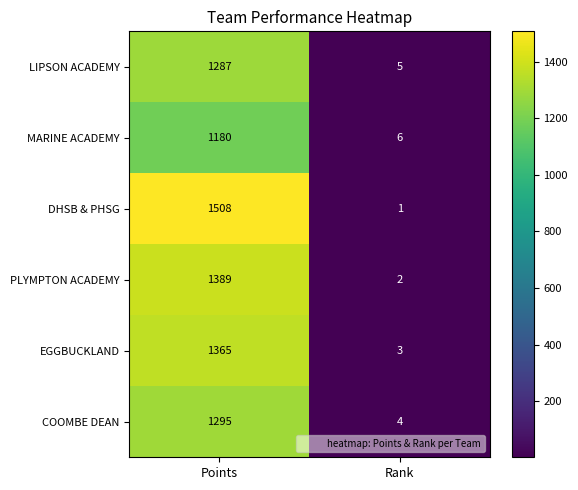

At which label is PLYMPTON ACADEMY closest to 695?

Rank